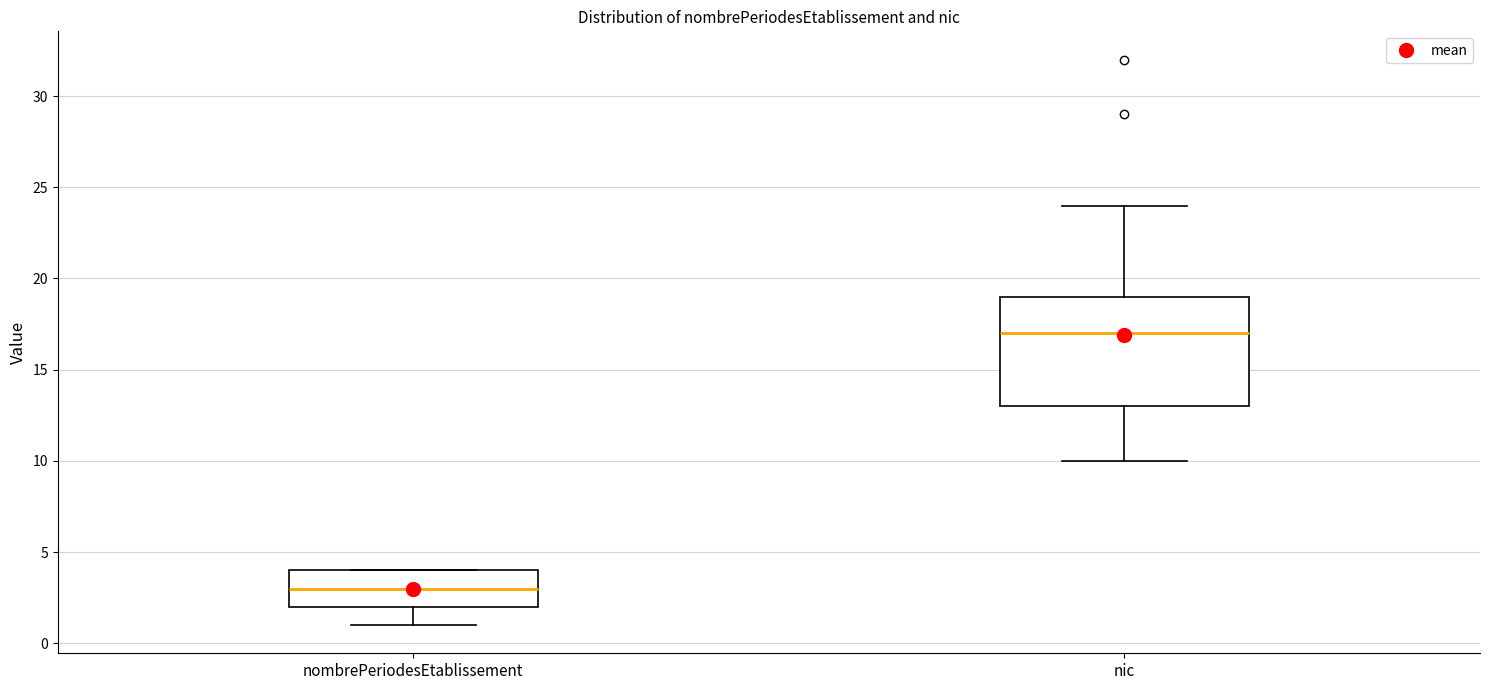

Where is the lower edge of the box for nombrePeriodesEtablissement on the y-axis? The values are not printed on the chart, so give them approximately, as read against the axis.

2